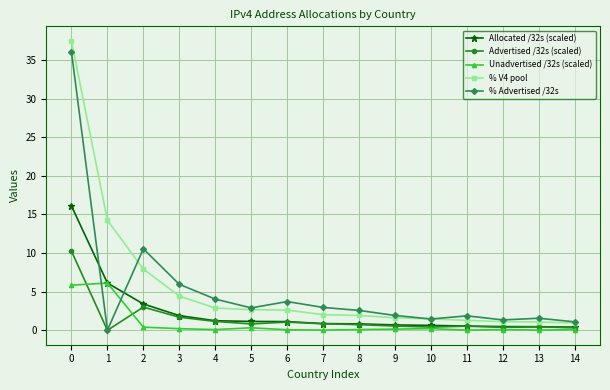

What is the value of the Advertised /32s (scaled) point at the 4th from the left?

1.7